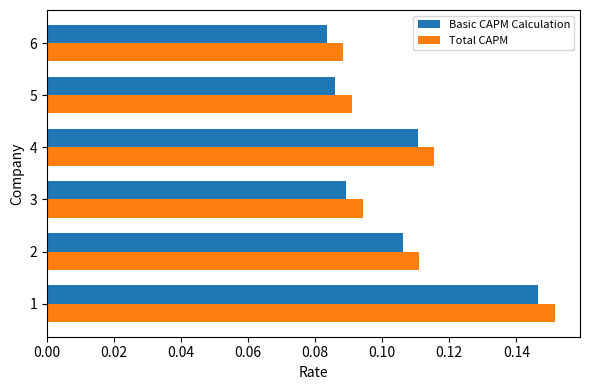

Count the Basic CAPM Calculation values in the range 0 to 1.

6